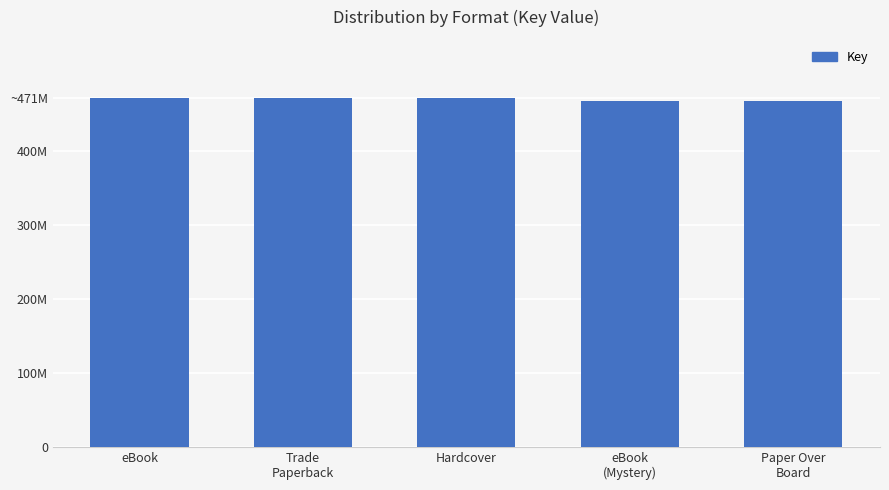

Approximately how many times larger is the value at Trade
Paperback compared to eBook?

1.0